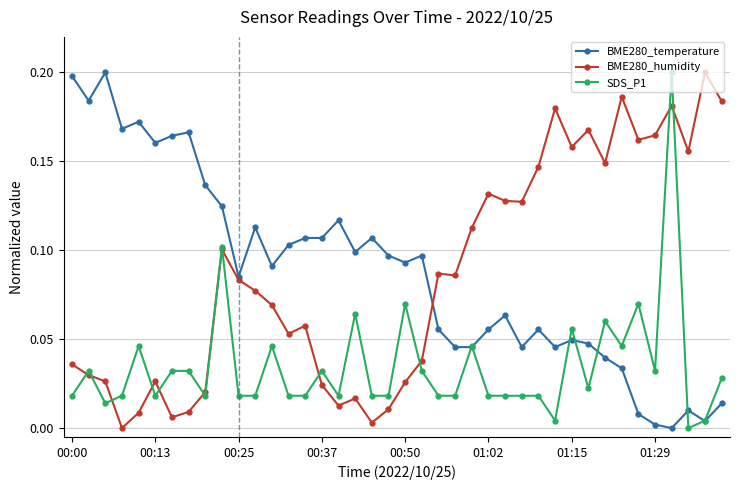

After their last crossing, which series has the higher values: SDS_P1 or BME280_temperature?

SDS_P1